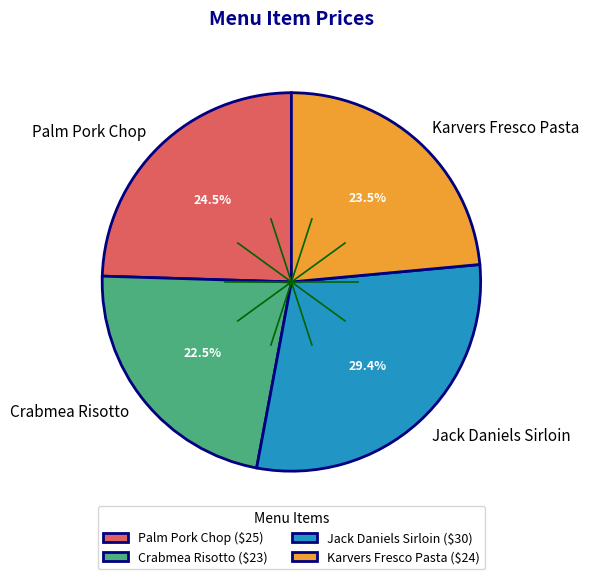

The Palm Pork Chop slice represents 15% of the pie. True or false?

False